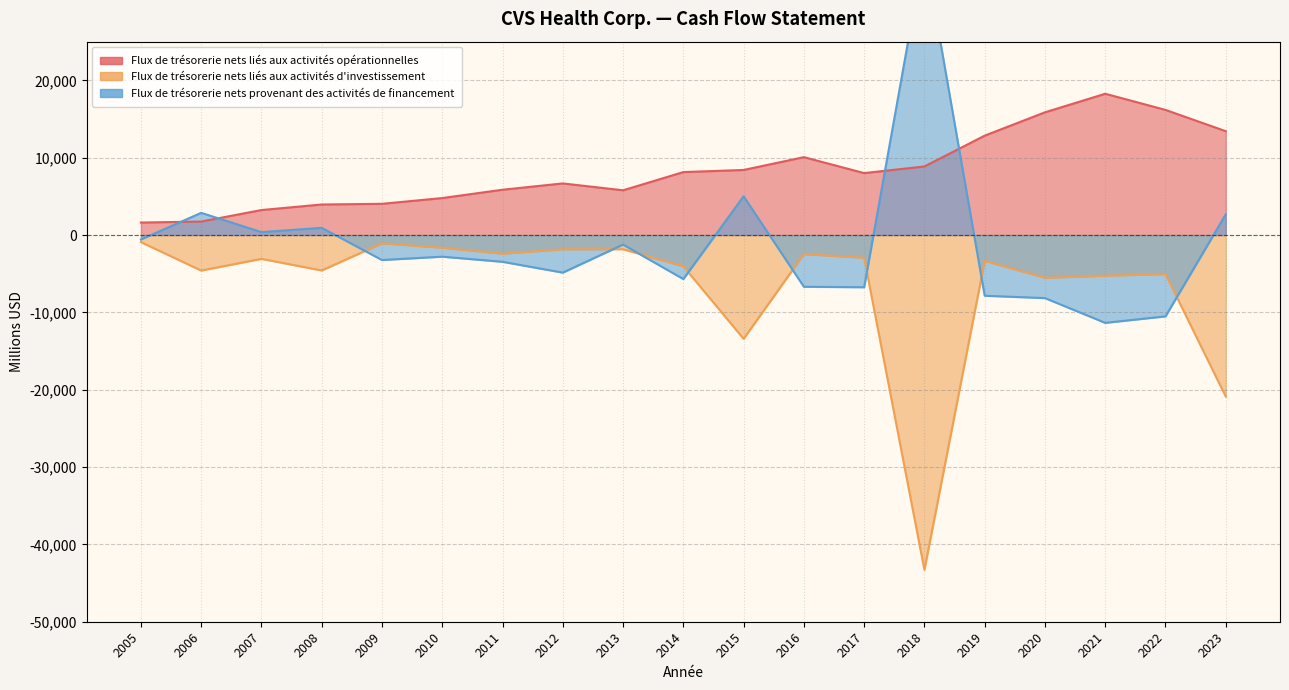

Reading right to left, extract all data points from this chart.

Flux de trésorerie nets liés aux activités opérationnelles: 2023=13426	2022=16177	2021=18265	2020=15865	2019=12848	2018=8865	2017=8007	2016=10069	2015=8412	2014=8137	2013=5783	2012=6671	2011=5856	2010=4779	2009=4035	2008=3947	2007=3230	2006=1742	2005=1612
Flux de trésorerie nets liés aux activités d'investissement: 2023=-20889	2022=-5047	2021=-5261	2020=-5534	2019=-3339	2018=-43285	2017=-2932	2016=-2470	2015=-13420	2014=-4045	2013=-1835	2012=-1849	2011=-2410	2010=-1640	2009=-1069	2008=-4581	2007=-3082	2006=-4593	2005=-912
Flux de trésorerie nets provenant des activités de financement: 2023=2683	2022=-10516	2021=-11356	2020=-8155	2019=-7850	2018=36819	2017=-6751	2016=-6689	2015=5006	2014=-5694	2013=-1237	2012=-4860	2011=-3460	2010=-2798	2009=-3232	2008=929	2007=378	2006=2868	2005=-579